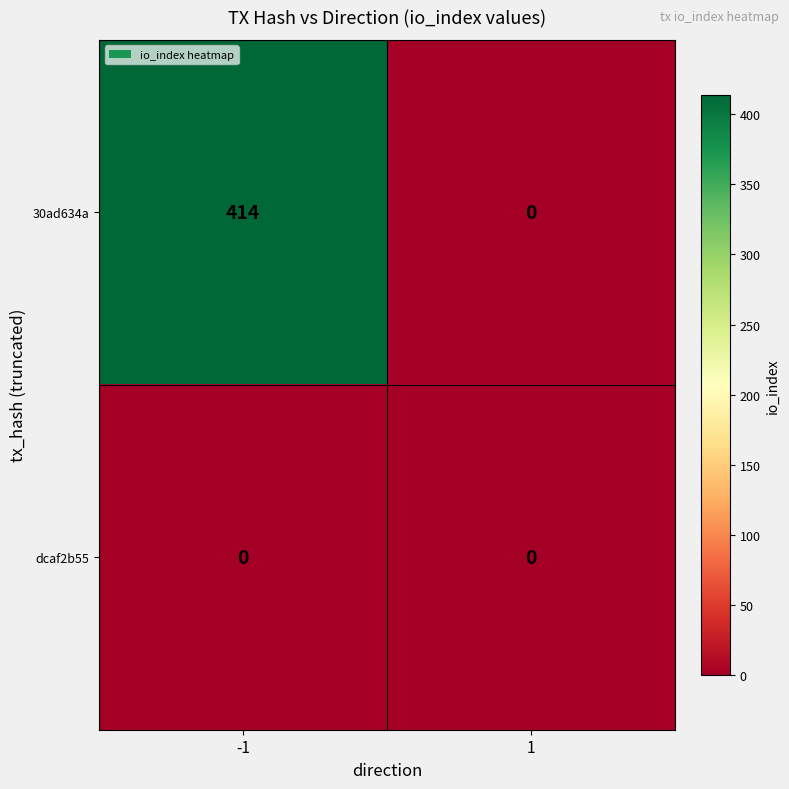

Which series has the largest total across all categories?

30ad634a